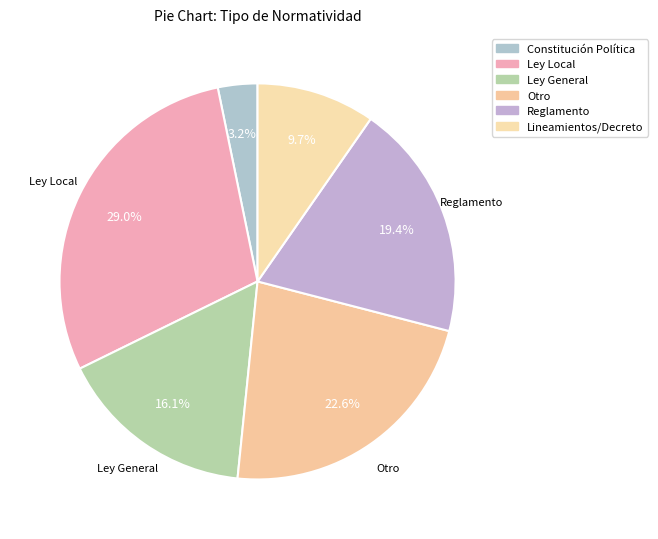

True or false: Otro accounts for 23% of the total.

True